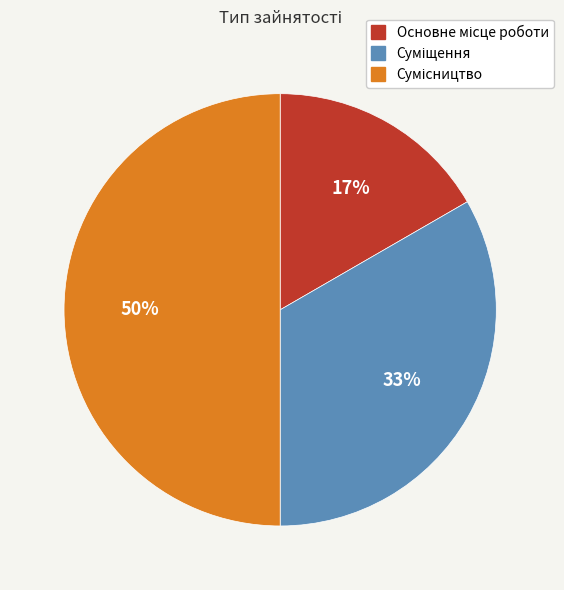

To the nearest percent, what is the difference between the largest and smallest slice percentages?

33%